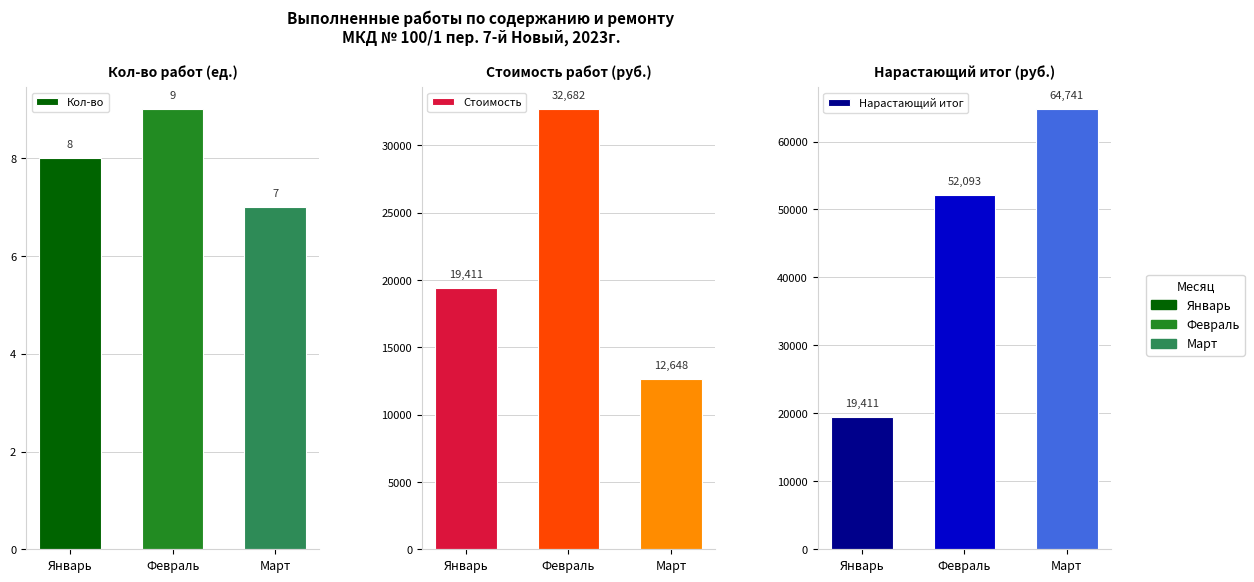

At which category is the sum across all series the highest?

Февраль